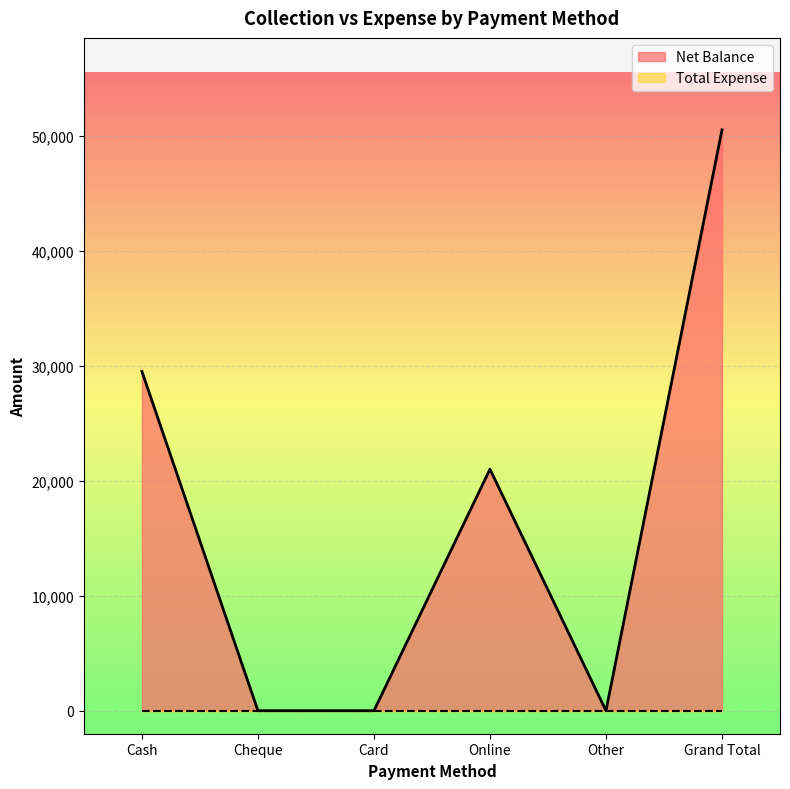

True or false: the data shows 49540 at Cash.

False